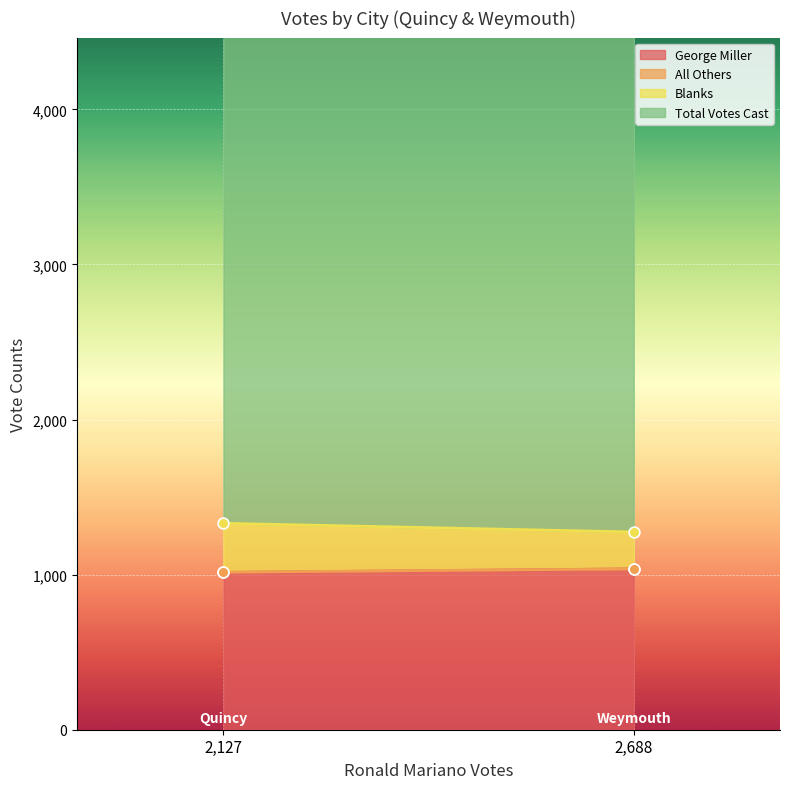

Which series contains the lowest Y value?

All Others